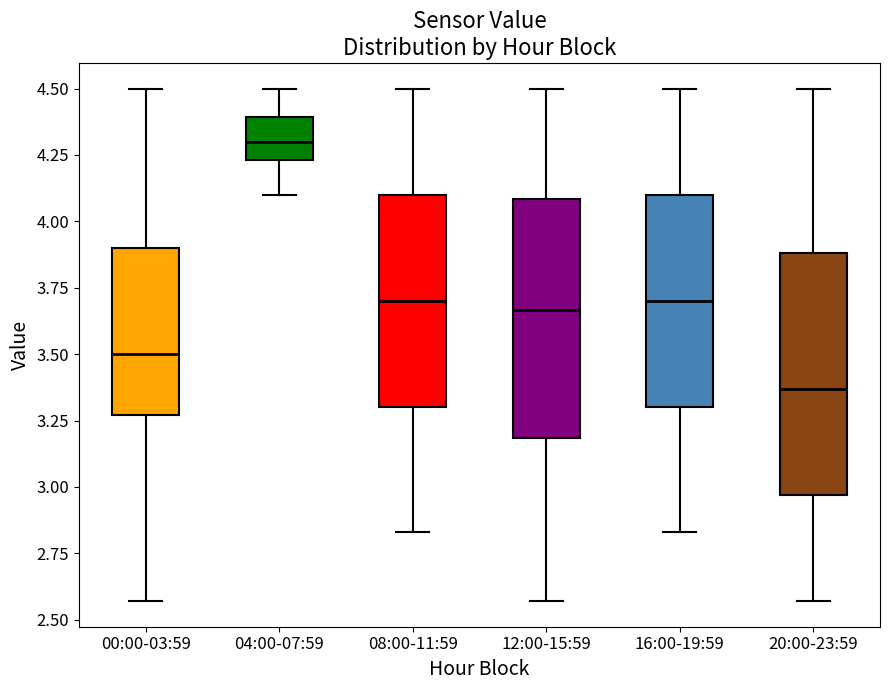

Reading left to right, read every box against the y-axis: the position of its median line, the range the box covers, and the ends of its whiskers. The values are not printed on the chart, so give them approximately, as read against the axis.

00:00-03:59: median 3.50, box 3.25 to 3.90, whiskers 2.55 to 4.50
04:00-07:59: median 4.30, box 4.25 to 4.40, whiskers 4.10 to 4.50
08:00-11:59: median 3.70, box 3.30 to 4.10, whiskers 2.85 to 4.50
12:00-15:59: median 3.65, box 3.20 to 4.10, whiskers 2.55 to 4.50
16:00-19:59: median 3.70, box 3.30 to 4.10, whiskers 2.85 to 4.50
20:00-23:59: median 3.35, box 2.95 to 3.90, whiskers 2.55 to 4.50